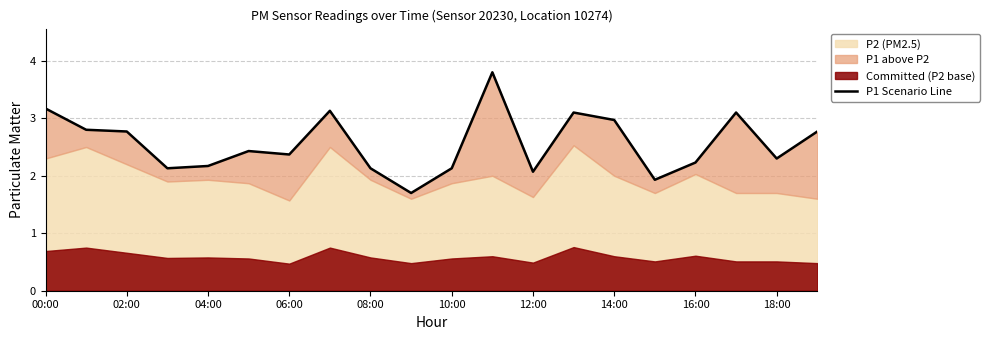

What is the value of the 15th point from the left?

3.0